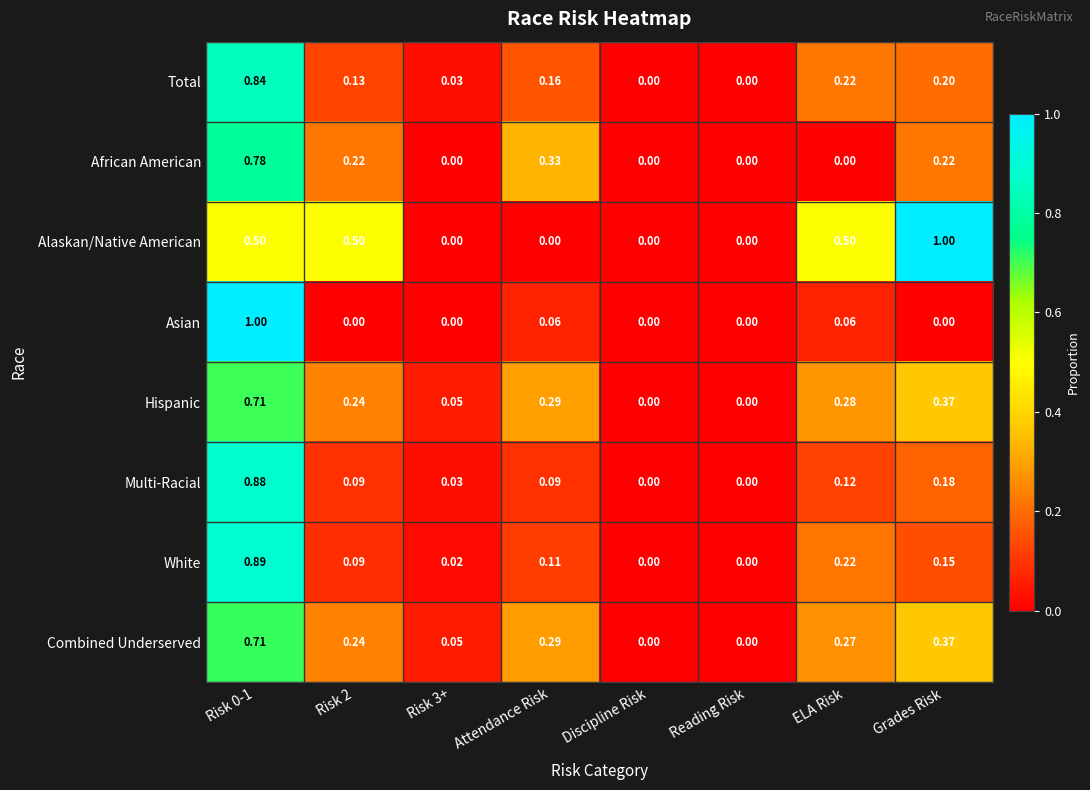

How many values in Combined Underserved are above zero?

6